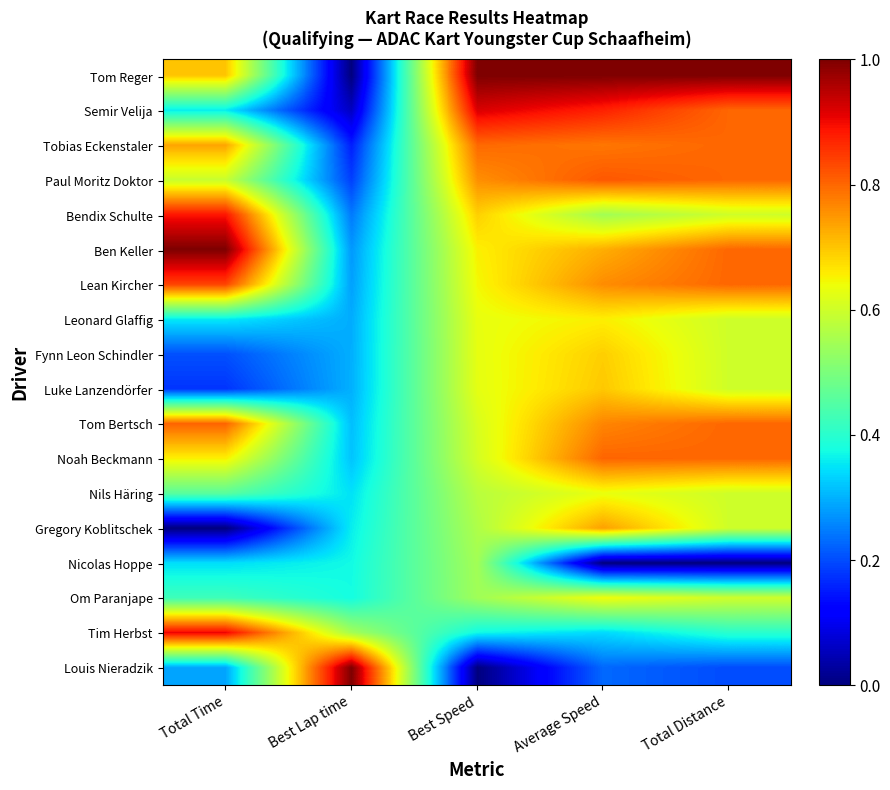

Reading left to right, what are all the values shown in this chart?

Tom Reger: Total Time=0.7	Best Lap time=0.0	Best Speed=1.0	Average Speed=1.0	Total Distance=1.0
Semir Velija: Total Time=0.4	Best Lap time=0.1	Best Speed=0.9	Average Speed=0.9	Total Distance=0.8
Tobias Eckenstaler: Total Time=0.7	Best Lap time=0.2	Best Speed=0.8	Average Speed=0.8	Total Distance=0.8
Paul Moritz Doktor: Total Time=0.6	Best Lap time=0.2	Best Speed=0.8	Average Speed=0.8	Total Distance=0.8
Bendix Schulte: Total Time=0.9	Best Lap time=0.2	Best Speed=0.7	Average Speed=0.5	Total Distance=0.6
Ben Keller: Total Time=1.0	Best Lap time=0.3	Best Speed=0.7	Average Speed=0.7	Total Distance=0.8
Lean Kircher: Total Time=0.8	Best Lap time=0.3	Best Speed=0.6	Average Speed=0.8	Total Distance=0.8
Leonard Glaffig: Total Time=0.4	Best Lap time=0.3	Best Speed=0.6	Average Speed=0.7	Total Distance=0.6
Fynn Leon Schindler: Total Time=0.2	Best Lap time=0.3	Best Speed=0.6	Average Speed=0.7	Total Distance=0.6
Luke Lanzendörfer: Total Time=0.2	Best Lap time=0.3	Best Speed=0.6	Average Speed=0.7	Total Distance=0.6
Tom Bertsch: Total Time=0.8	Best Lap time=0.3	Best Speed=0.6	Average Speed=0.8	Total Distance=0.8
Noah Beckmann: Total Time=0.7	Best Lap time=0.3	Best Speed=0.6	Average Speed=0.8	Total Distance=0.8
Nils Häring: Total Time=0.5	Best Lap time=0.3	Best Speed=0.6	Average Speed=0.6	Total Distance=0.6
Gregory Koblitschek: Total Time=0.0	Best Lap time=0.4	Best Speed=0.6	Average Speed=0.7	Total Distance=0.6
Nicolas Hoppe: Total Time=0.3	Best Lap time=0.4	Best Speed=0.5	Average Speed=0.0	Total Distance=0.0
Om Paranjape: Total Time=0.4	Best Lap time=0.4	Best Speed=0.5	Average Speed=0.6	Total Distance=0.6
Tim Herbst: Total Time=0.9	Best Lap time=0.5	Best Speed=0.4	Average Speed=0.3	Total Distance=0.4
Louis Nieradzik: Total Time=0.3	Best Lap time=1.0	Best Speed=0.0	Average Speed=0.2	Total Distance=0.2